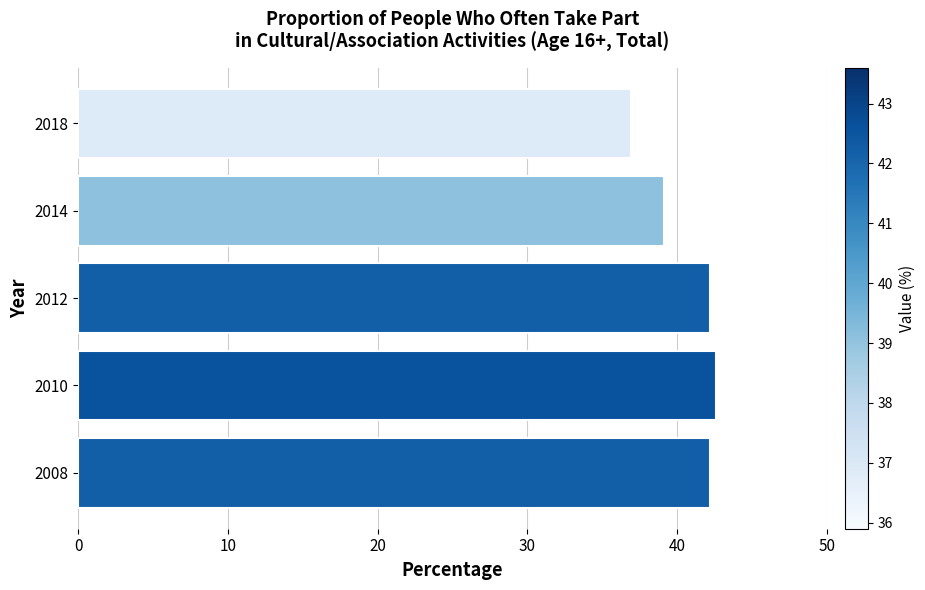

Reading bottom to top, what are all the values shown in this chart?

2008=42.2	2010=42.6	2012=42.2	2014=39.1	2018=36.9